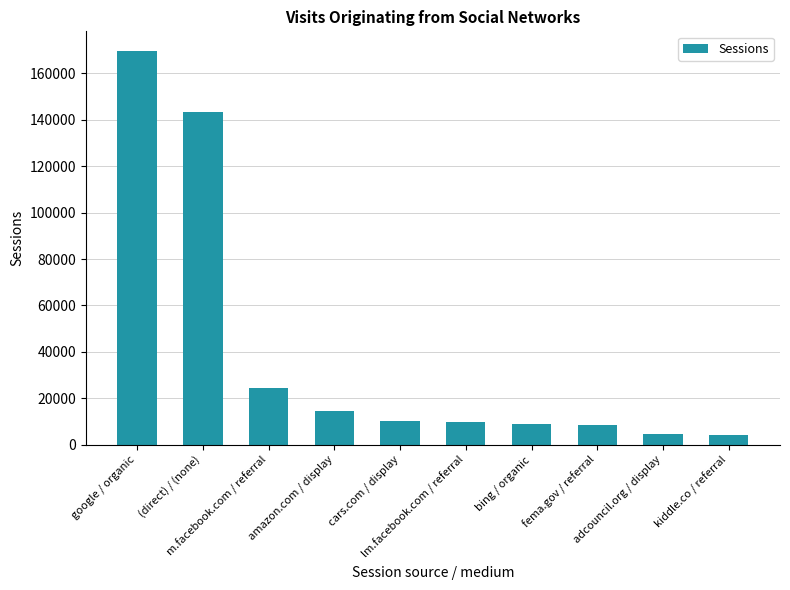

What is the difference between the values at lm.facebook.com / referral and amazon.com / display?

4840